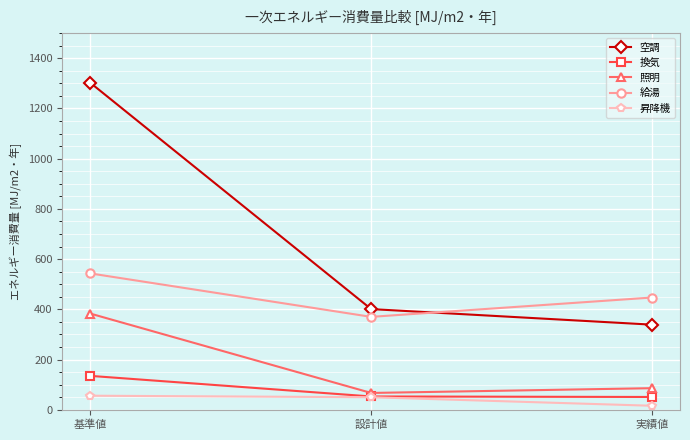

Between 基準値 and 実績値, which series saw the biggest shift?

空調